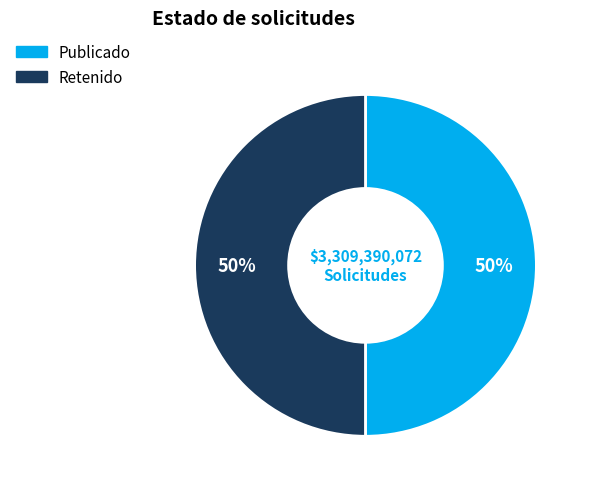

To the nearest percent, what is the average slice percentage?

50%